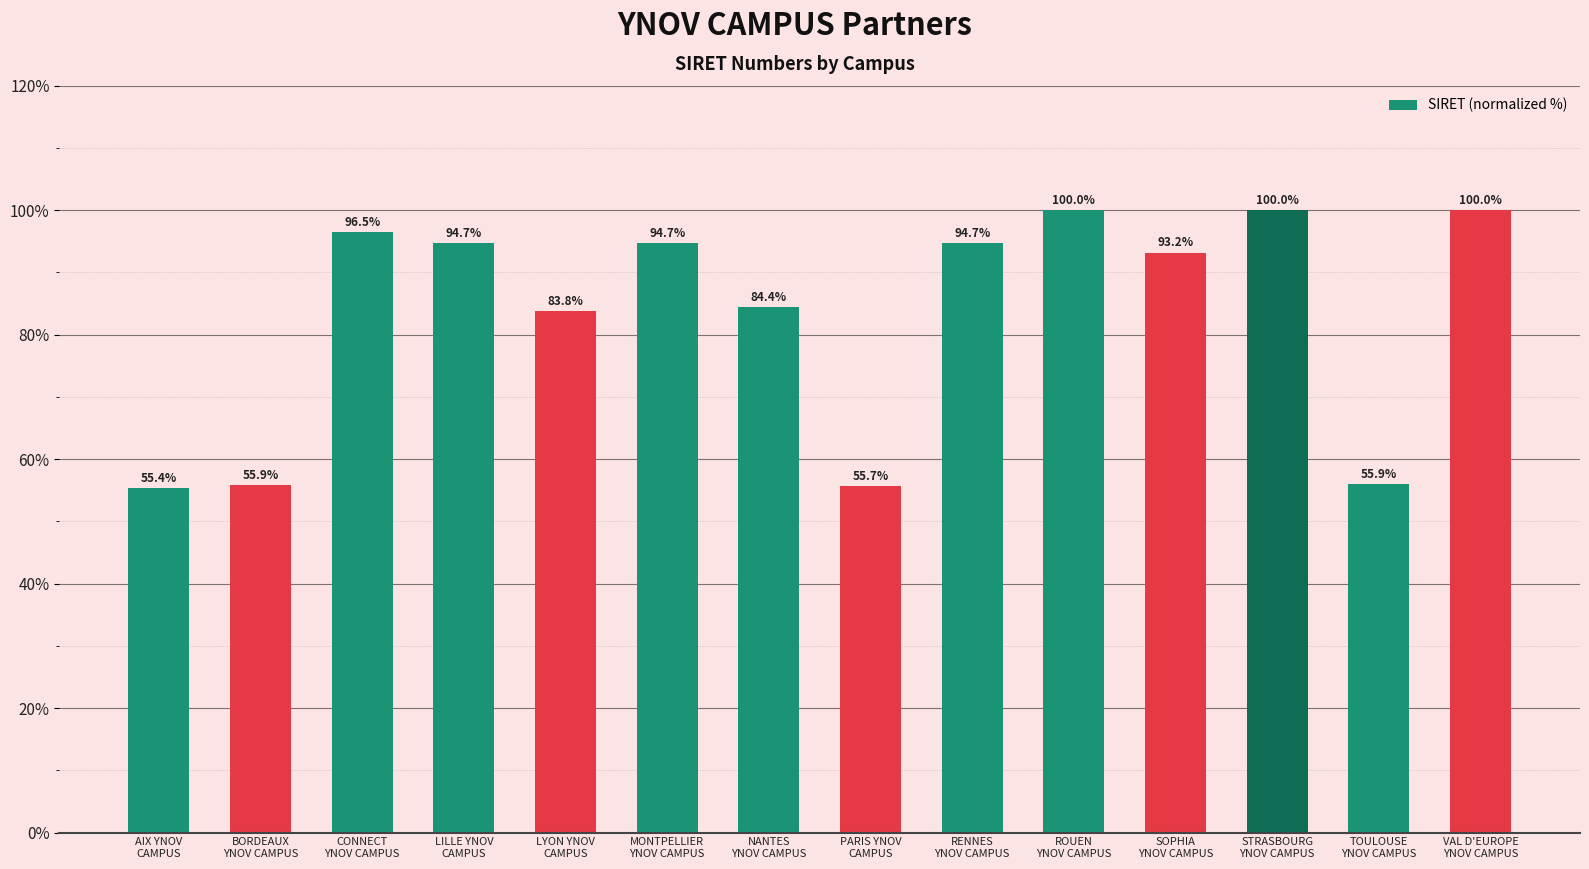

Reading right to left, what are all the values shown in this chart?

VAL D'EUROPE
YNOV CAMPUS=100.0	TOULOUSE
YNOV CAMPUS=55.9	STRASBOURG
YNOV CAMPUS=100.0	SOPHIA
YNOV CAMPUS=93.2	ROUEN
YNOV CAMPUS=100.0	RENNES
YNOV CAMPUS=94.7	PARIS YNOV
CAMPUS=55.7	NANTES
YNOV CAMPUS=84.4	MONTPELLIER
YNOV CAMPUS=94.7	LYON YNOV
CAMPUS=83.8	LILLE YNOV
CAMPUS=94.7	CONNECT
YNOV CAMPUS=96.5	BORDEAUX
YNOV CAMPUS=55.9	AIX YNOV
CAMPUS=55.4